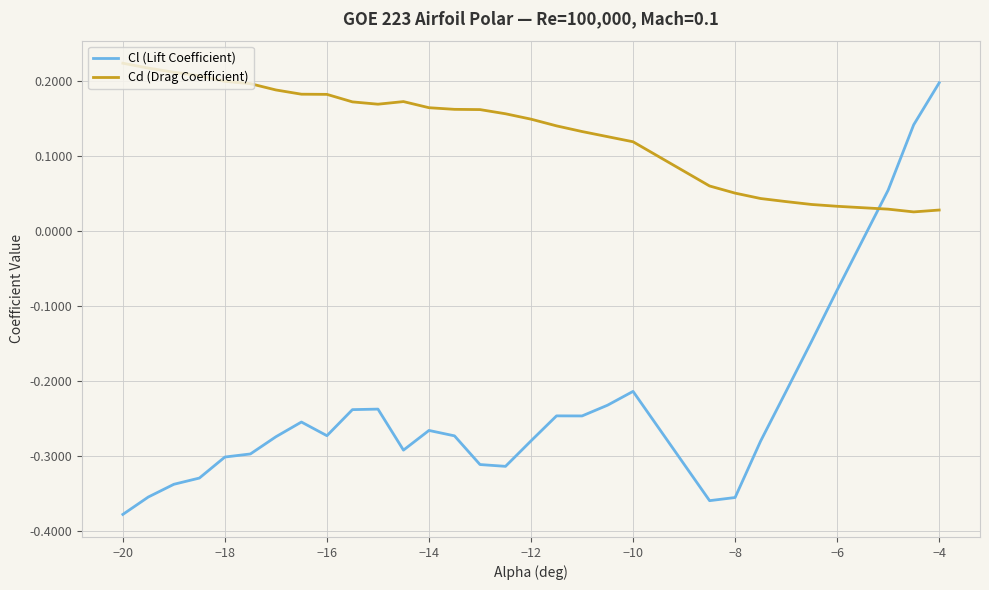

Which series ends up on top after the final intersection of Cd (Drag Coefficient) and Cl (Lift Coefficient)?

Cl (Lift Coefficient)